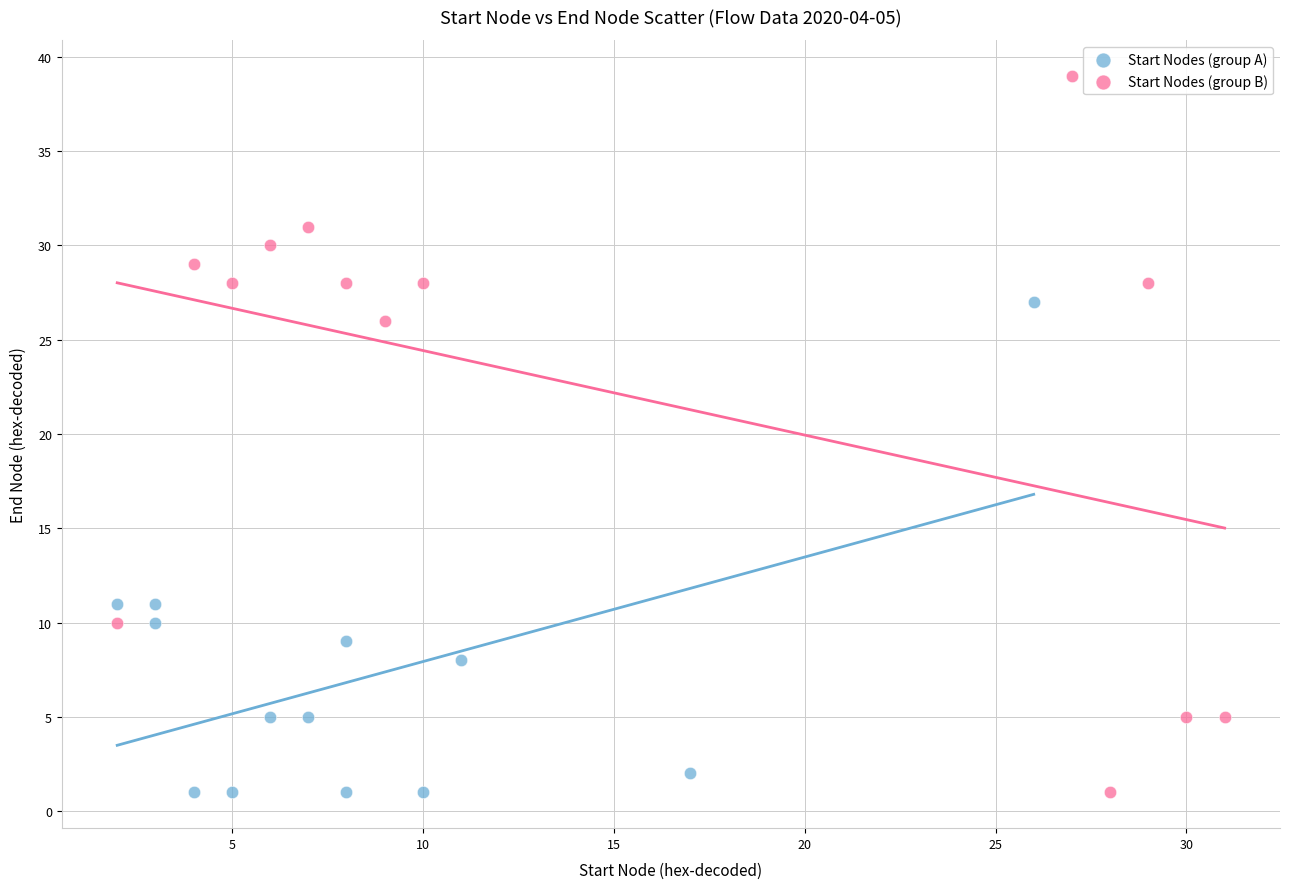

Which series reaches the maximum Y coordinate?

Start Nodes (group B)